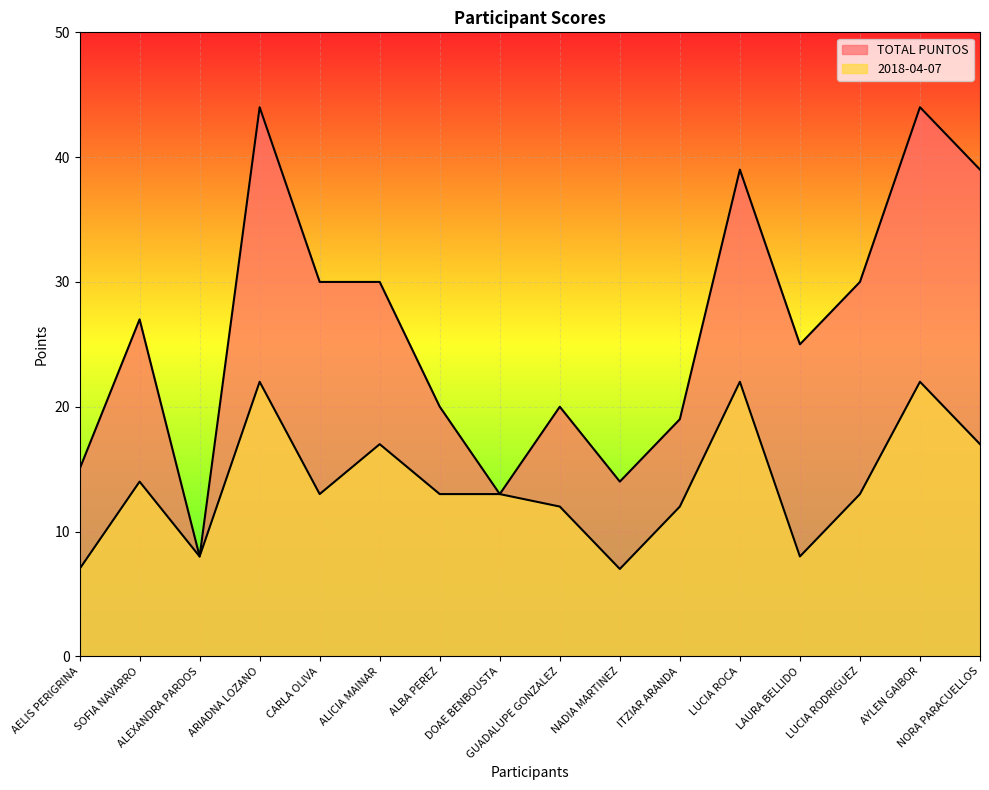

At which label does TOTAL PUNTOS first exceed 27?

ARIADNA LOZANO